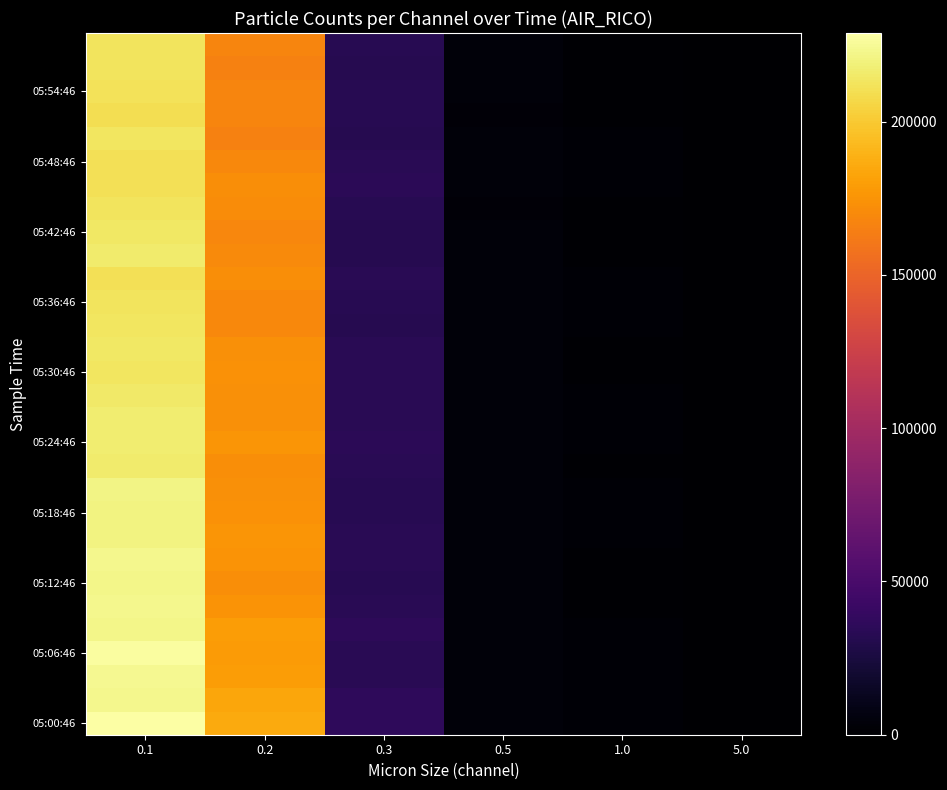

What is the difference between the highest and lowest values at 0.2?

19674